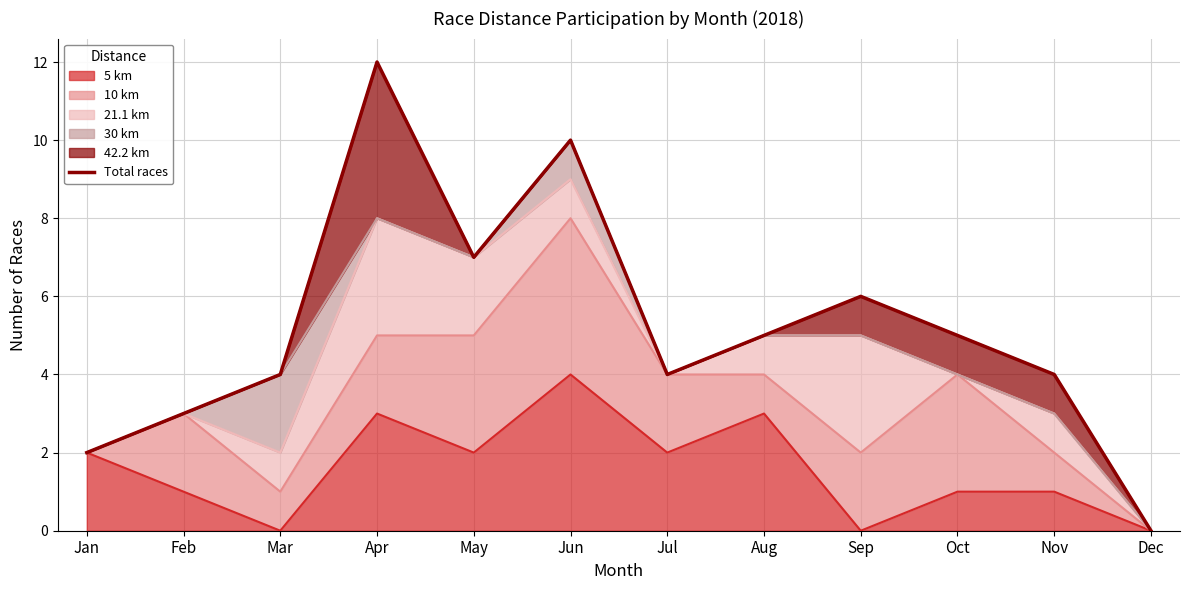

Does the chart have visible grid lines?

Yes